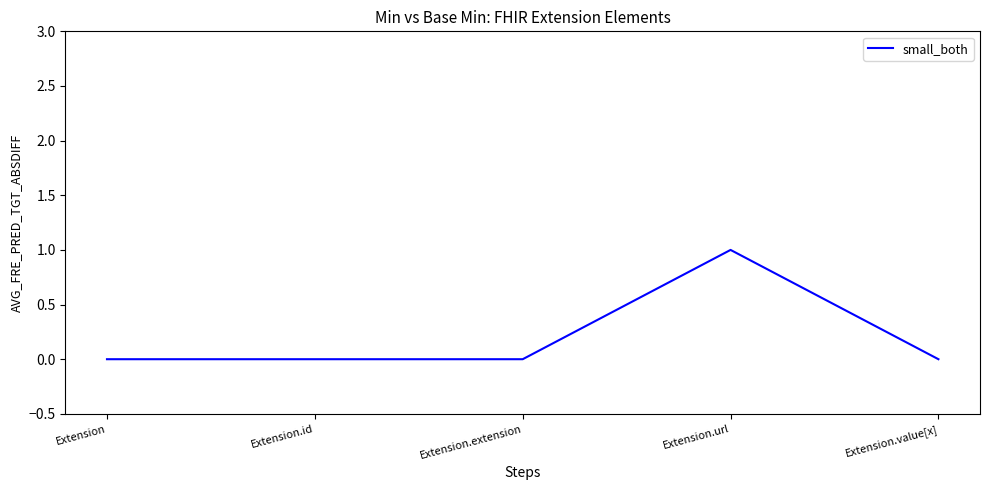

True or false: there are more than 2 points higher than both neighbors.

False